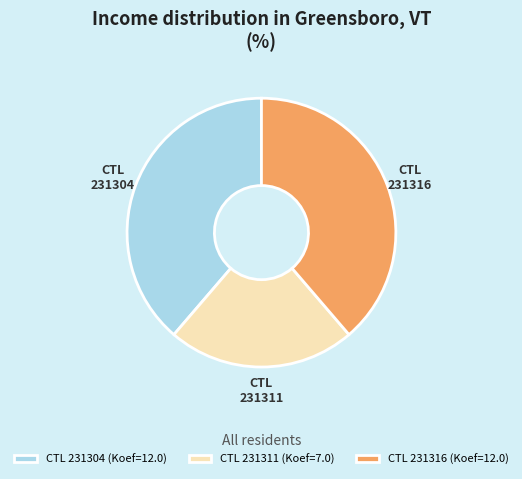

True or false: 231311 accounts for 8% of the total.

False